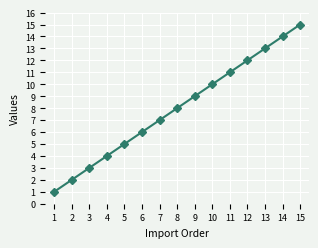

Rank the categories by value from highest to lowest.

15, 14, 13, 12, 11, 10, 9, 8, 7, 6, 5, 4, 3, 2, 1